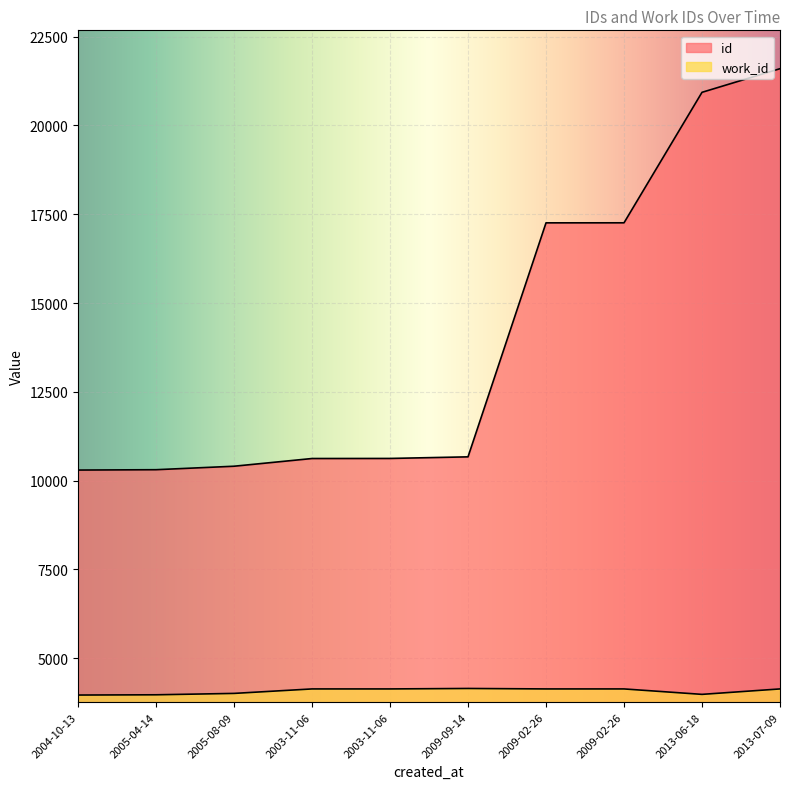

True or false: work_id and id intersect in this chart.

False